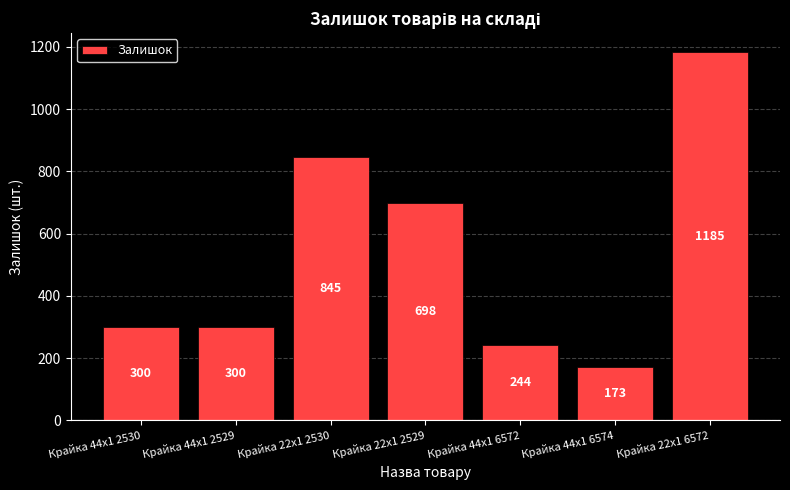

At which label is the value closest to 679?

Крайка 22x1 2529